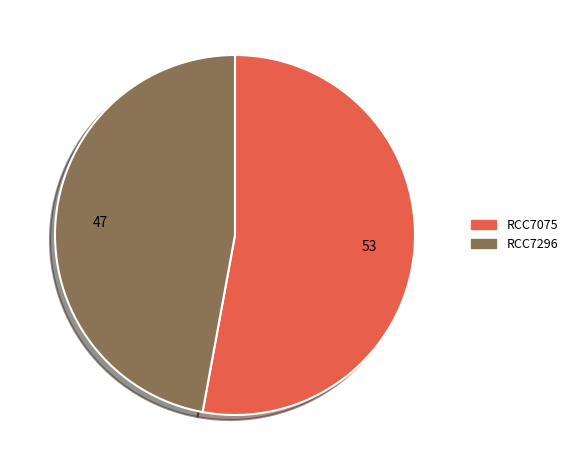

Count the number of slices in the pie.

2